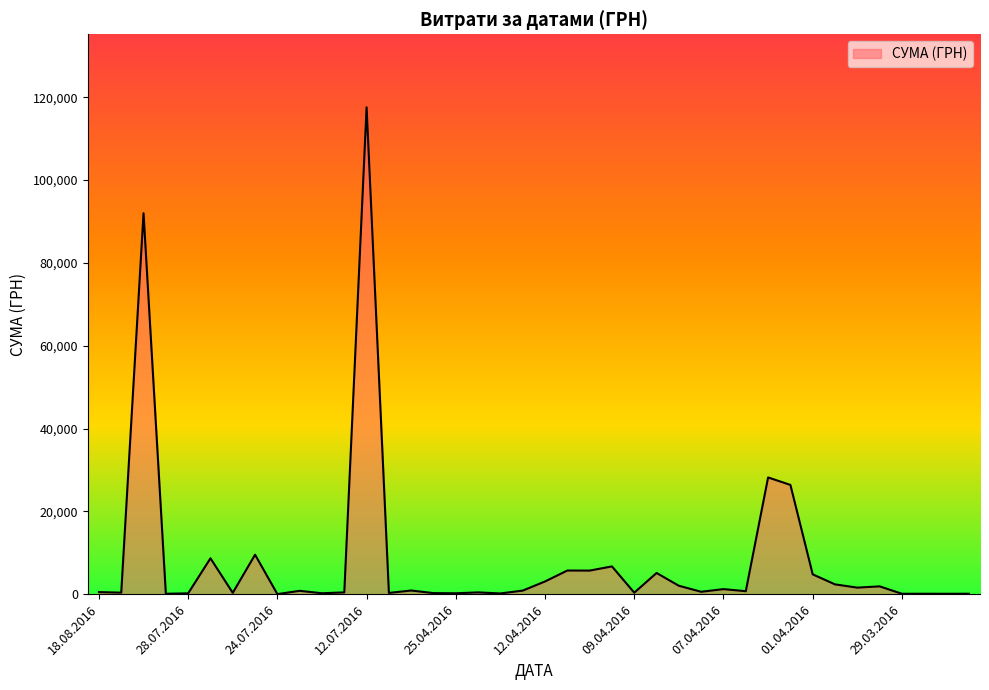

What is the difference between the maximum and minimum values?

117557.6